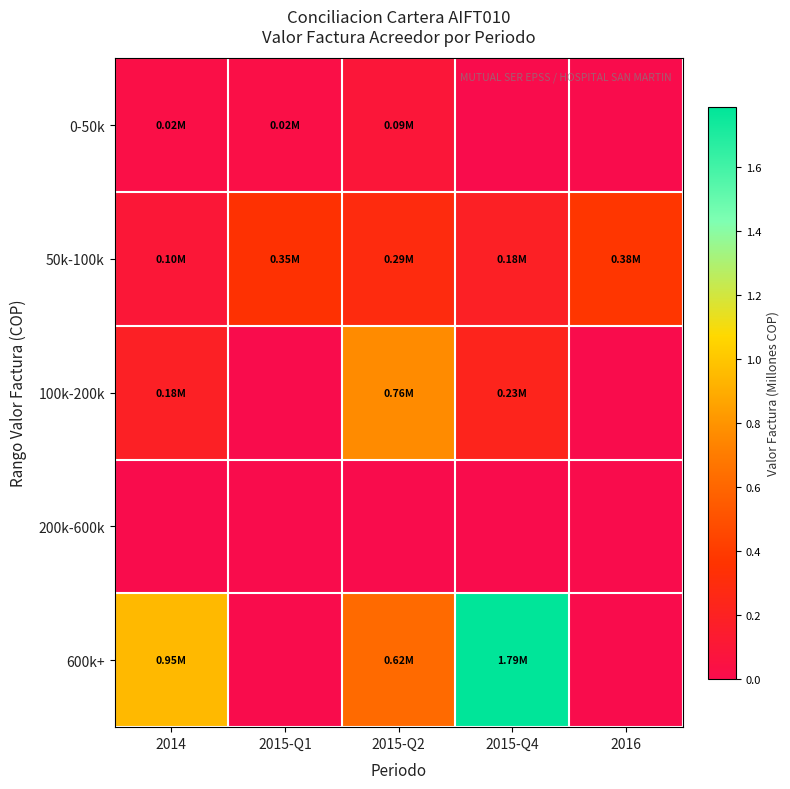

At how many categories does at least one series exceed 1?

1